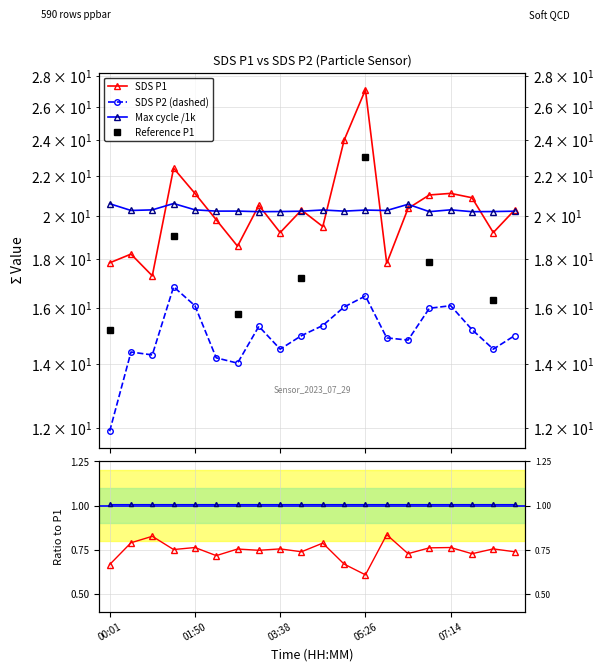

True or false: SDS_P2 and SDS_P1 intersect in this chart.

False